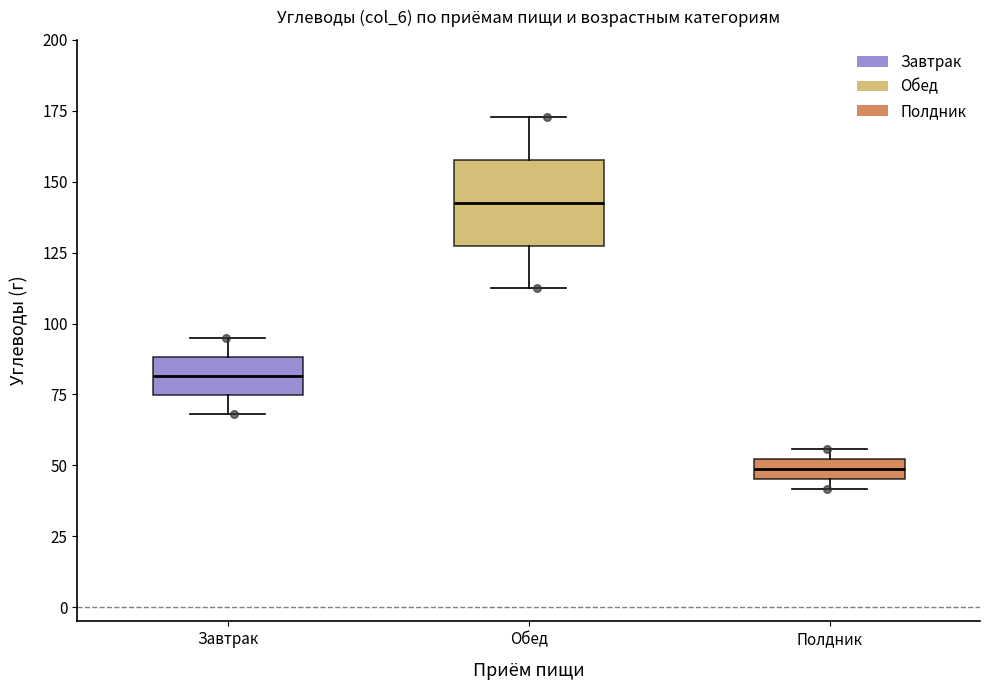

Where does the median line of the box for Завтрак sit on the y-axis? The values are not printed on the chart, so give them approximately, as read against the axis.

80